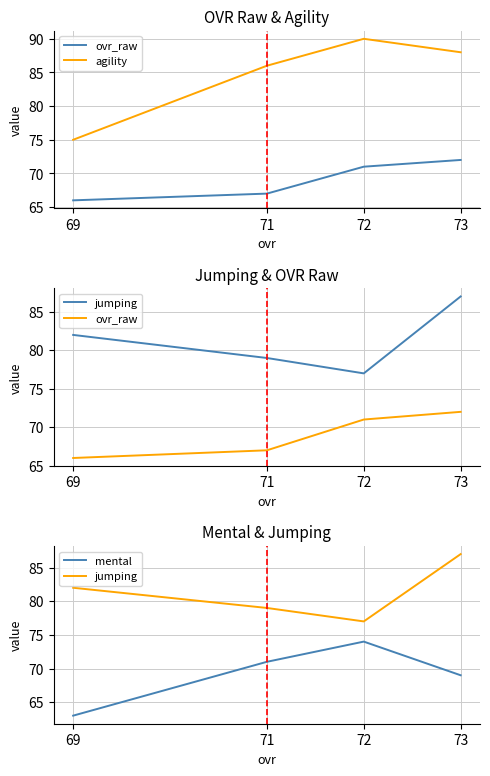

True or false: jumping has more than 1 interior local peaks.

False